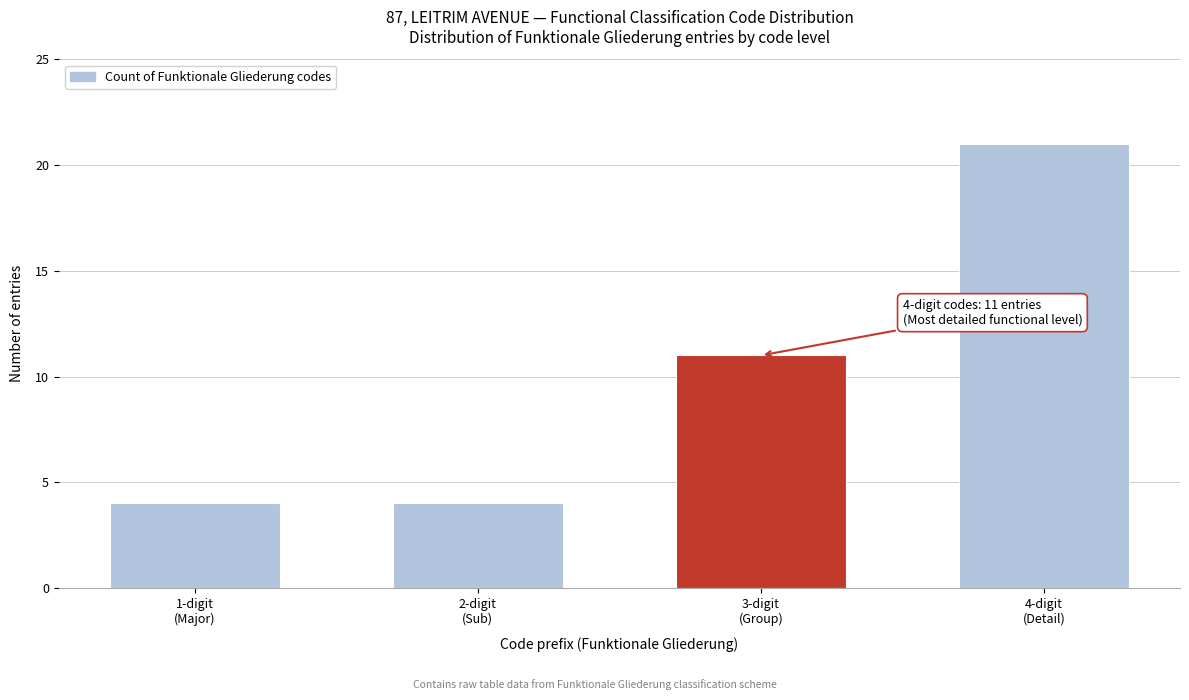

Reading left to right, what are all the values shown in this chart?

4	4	11	21